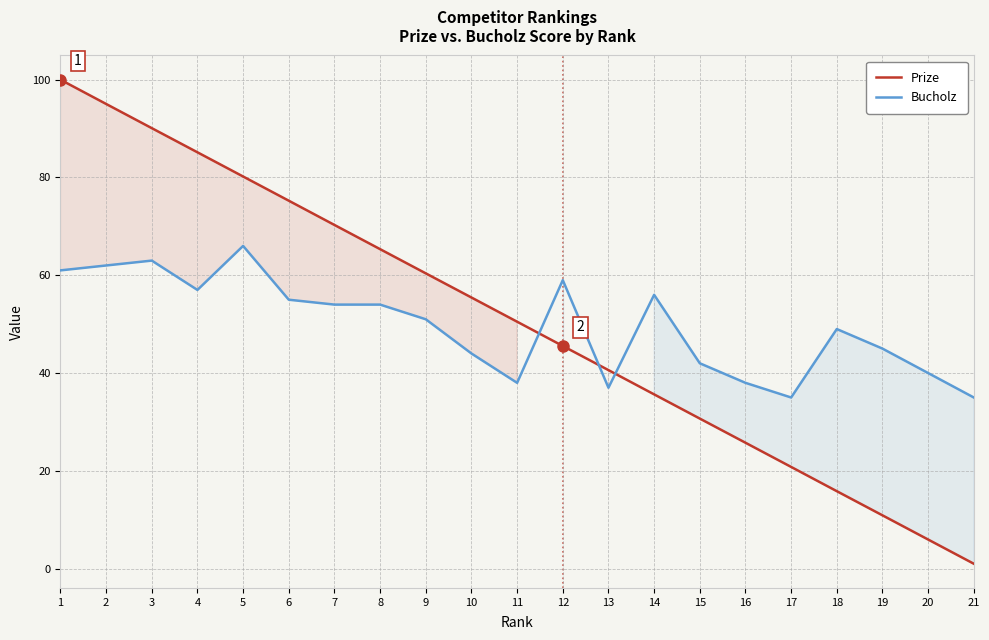

What is the difference between the maximum and second lowest values in the Prize series?

94.0